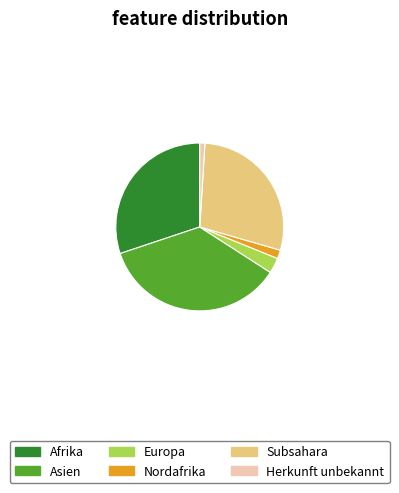

How many slices are in this pie chart?

6